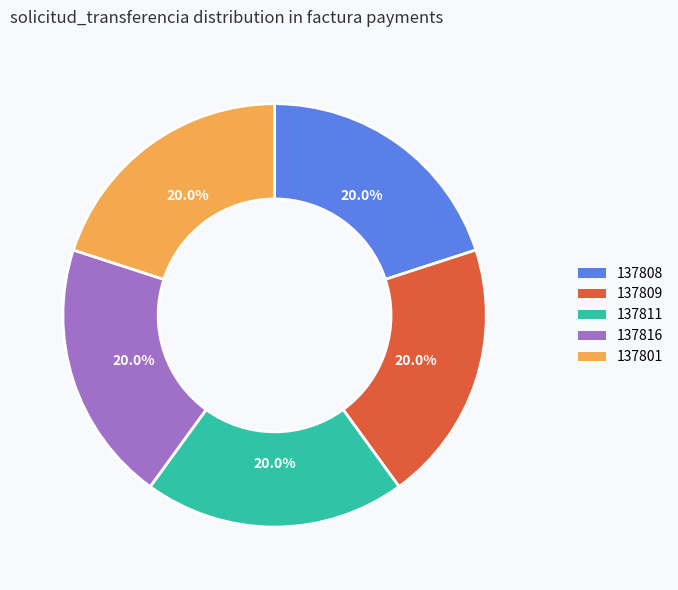

Approximately how many times larger is the value at 137809 compared to 137816?

1.0